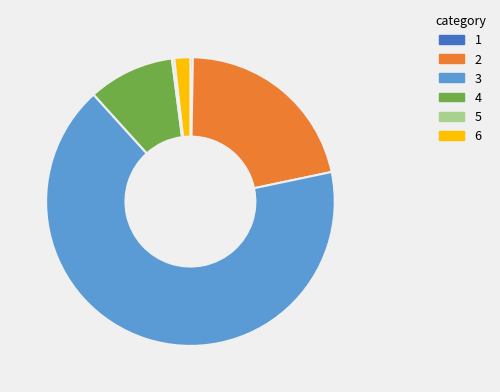

Which slice is the largest?

3